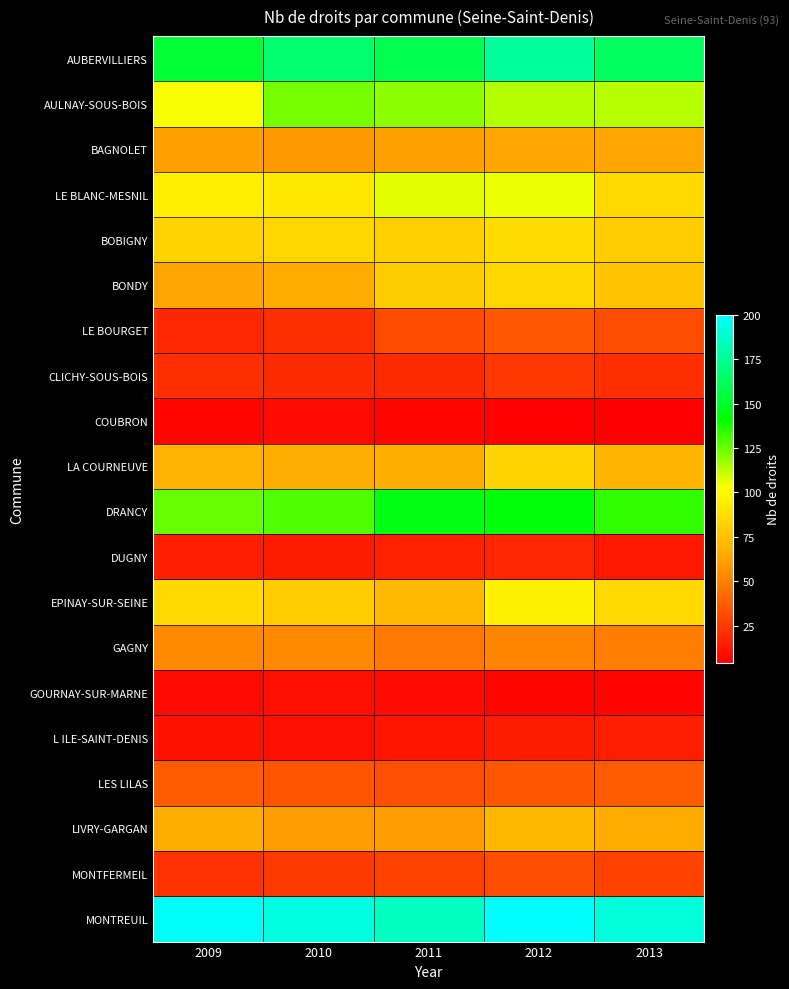

How many categories are shown in the chart?

5